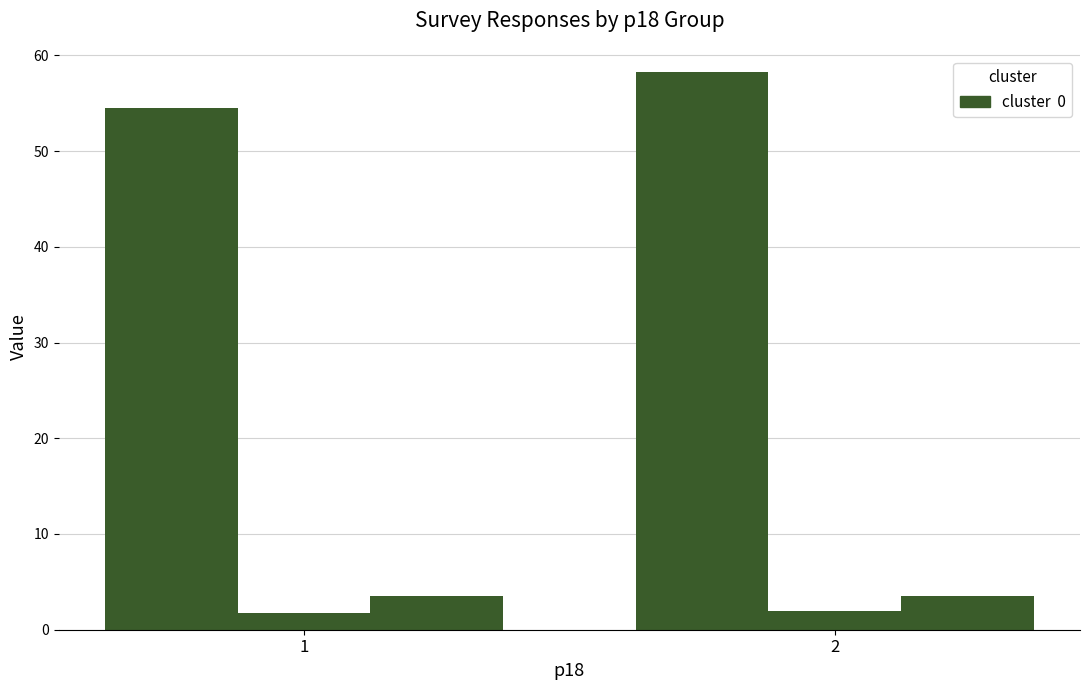

How many bars are there in each group?

3